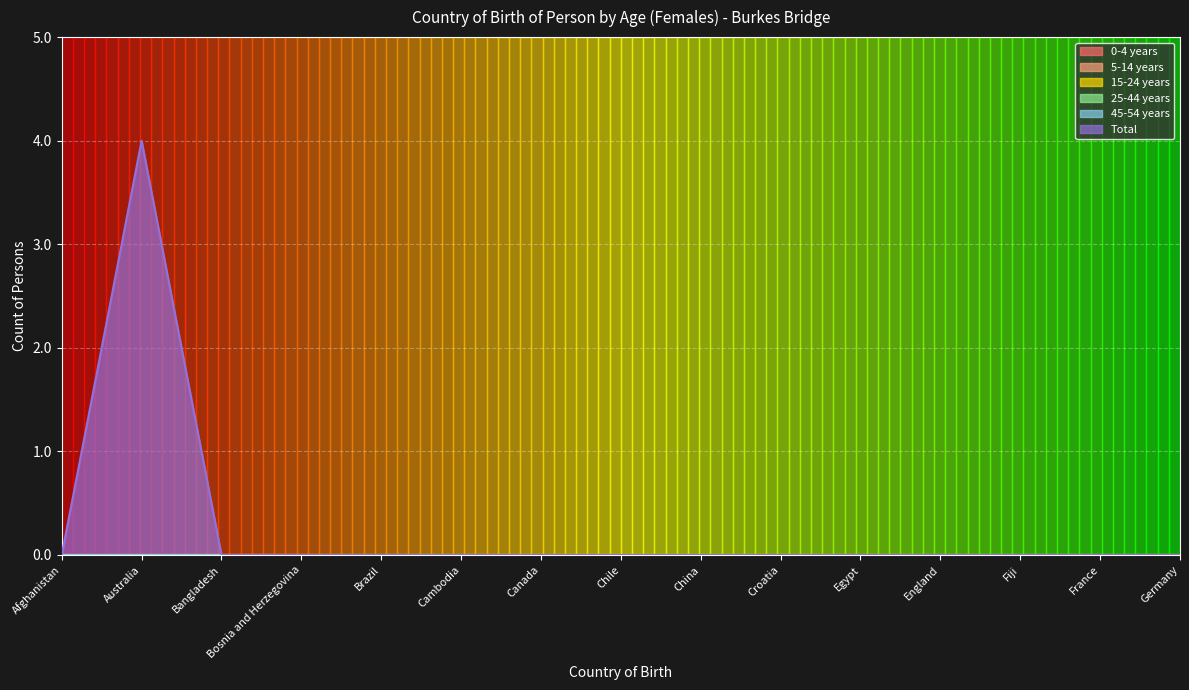

What position from the right is Brazil?

11